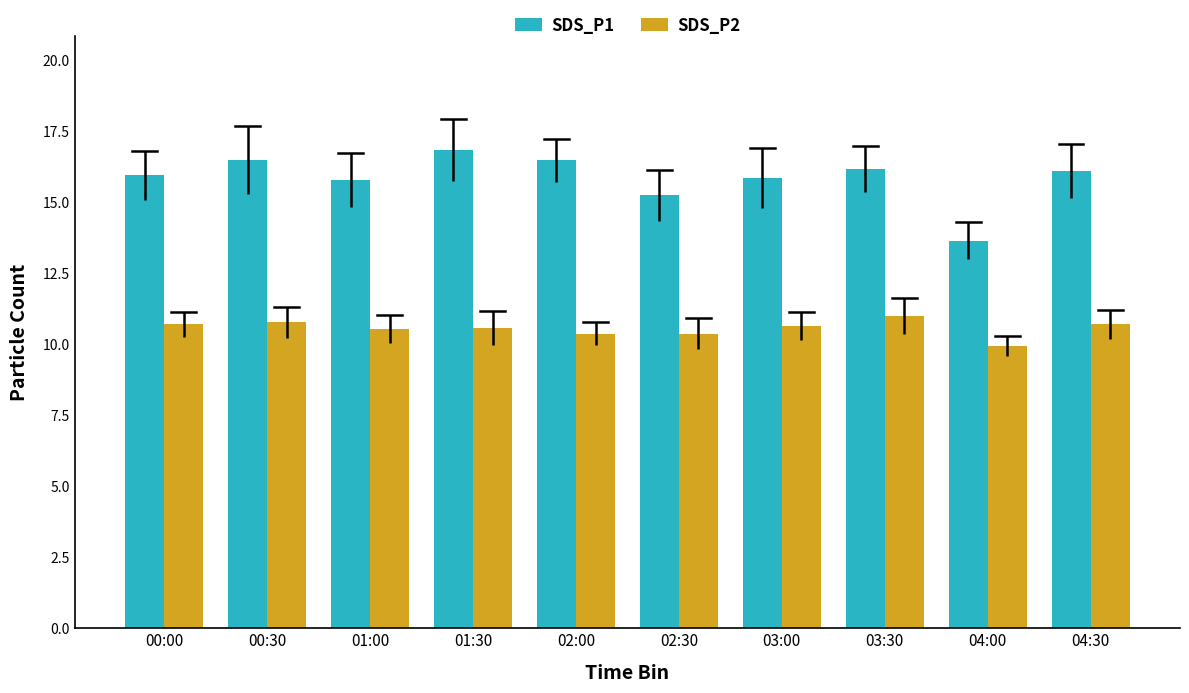

At which category does the chart reach its minimum across all series?

04:00